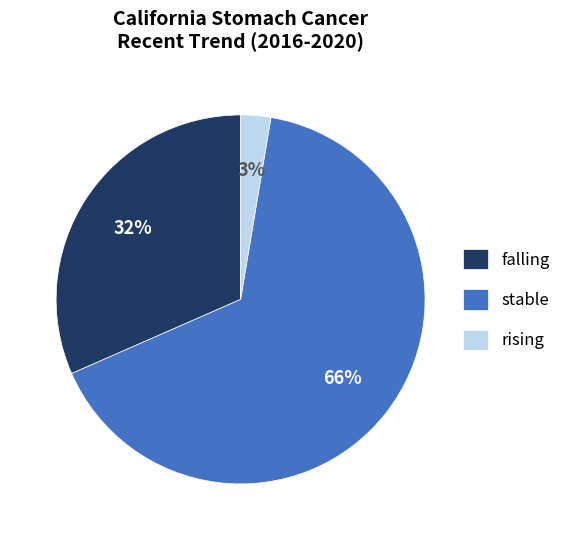

Count the number of slices in the pie.

3